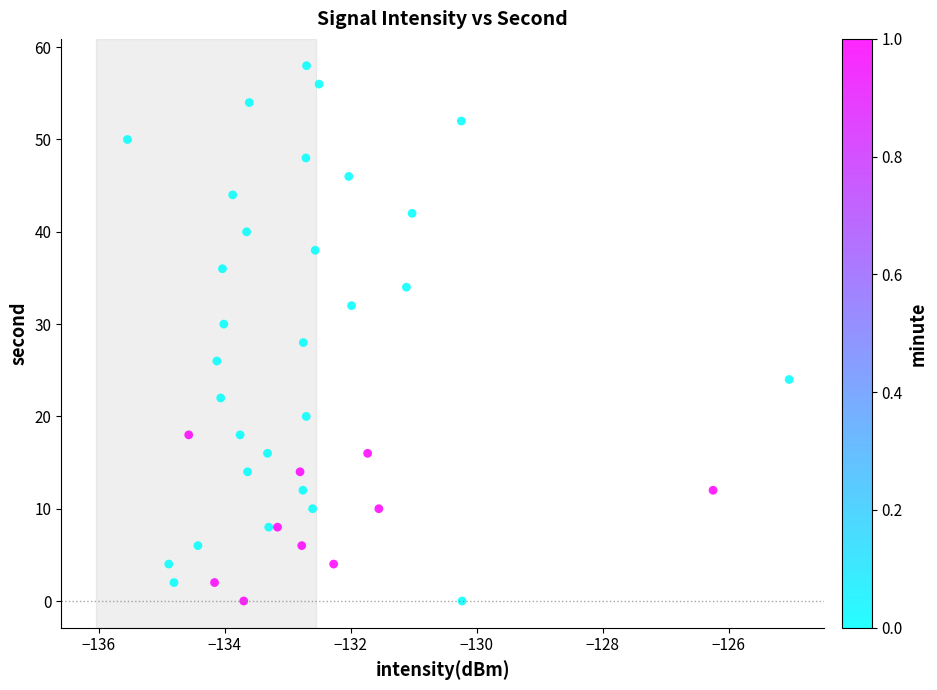

How many points are shown in the scatter plot?

40